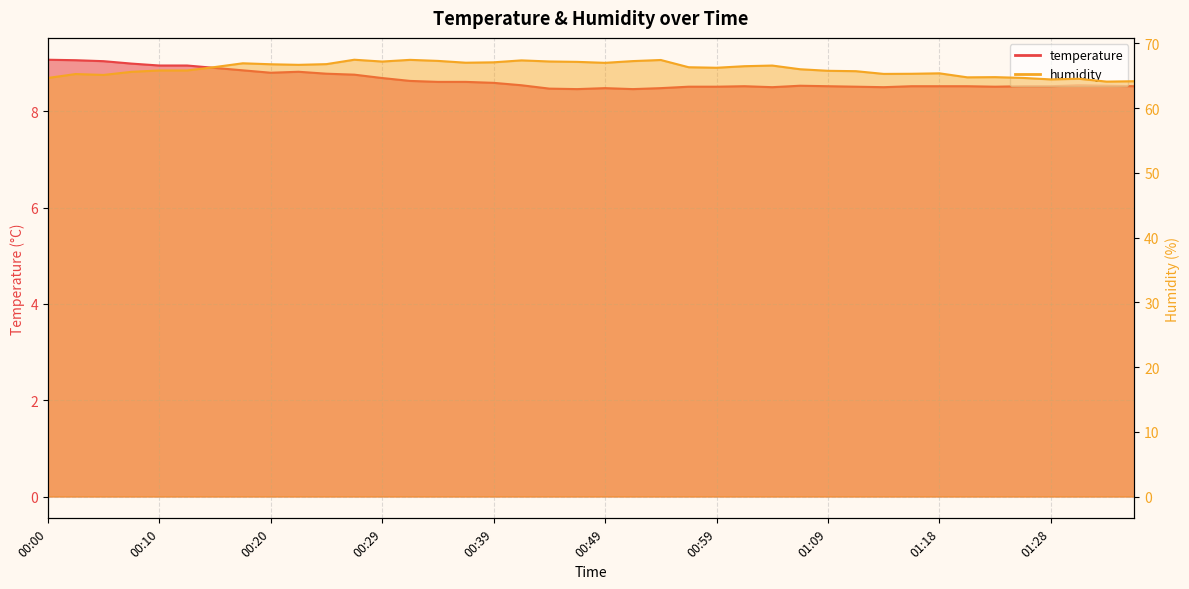

True or false: humidity and temperature cross at least once.

False